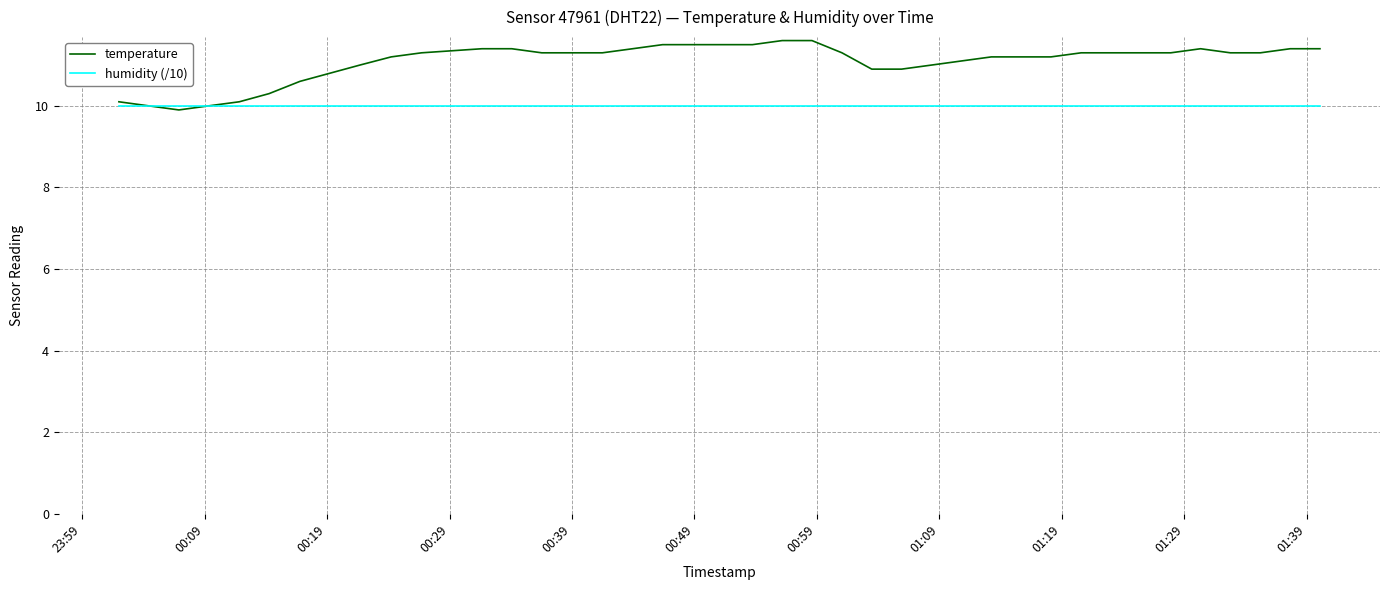

What are all the series names shown in the legend?

temperature, humidity (/10)